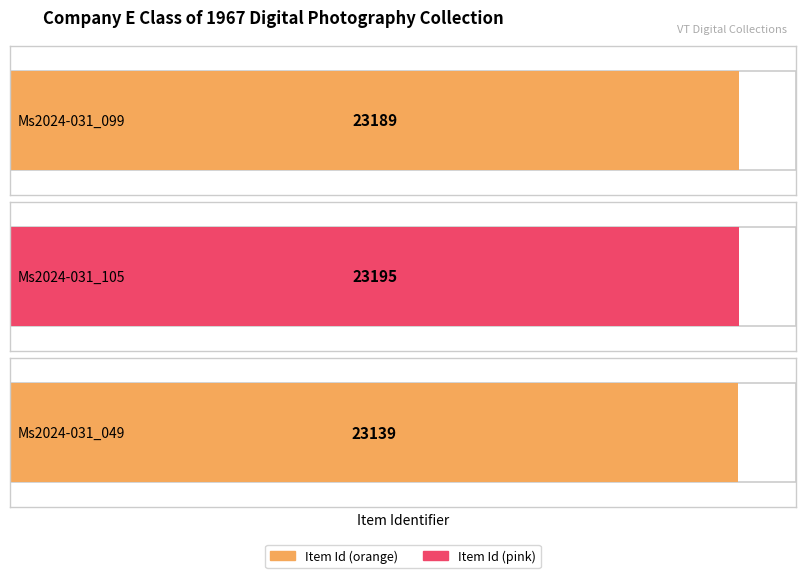

How many bars are there in total?

3